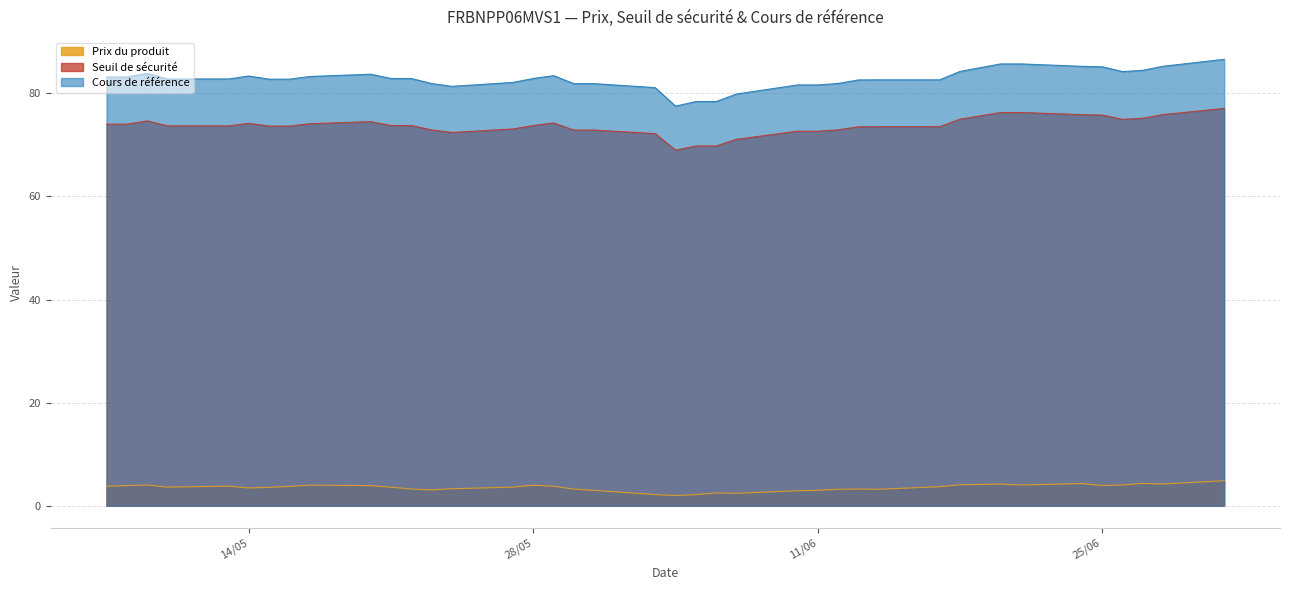

What are all the series names shown in the legend?

Prix du produit, Seuil de sécurité, Cours de référence